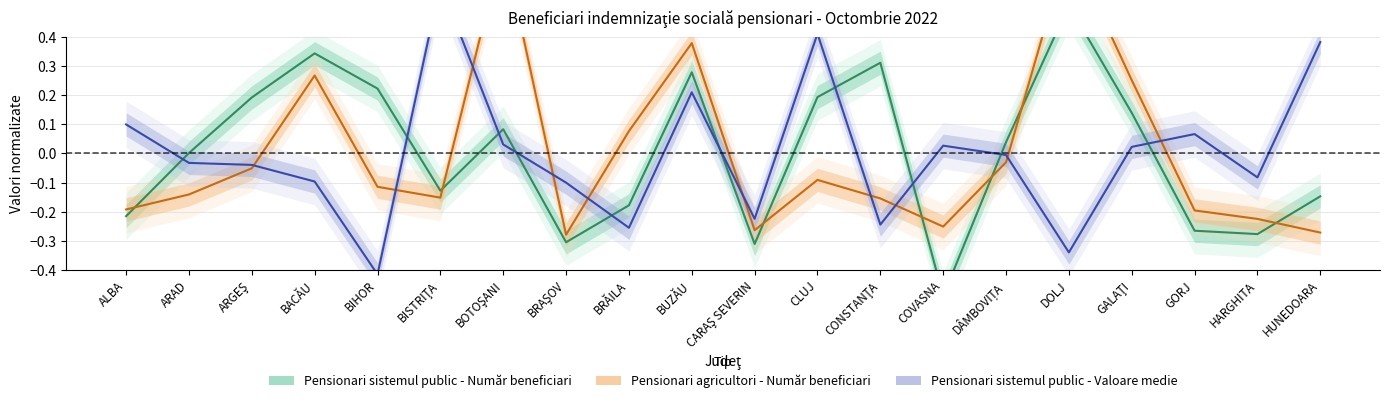

Where is Pensionari agricultori - Număr beneficiari nearest to the value 0?

DÂMBOVIȚA